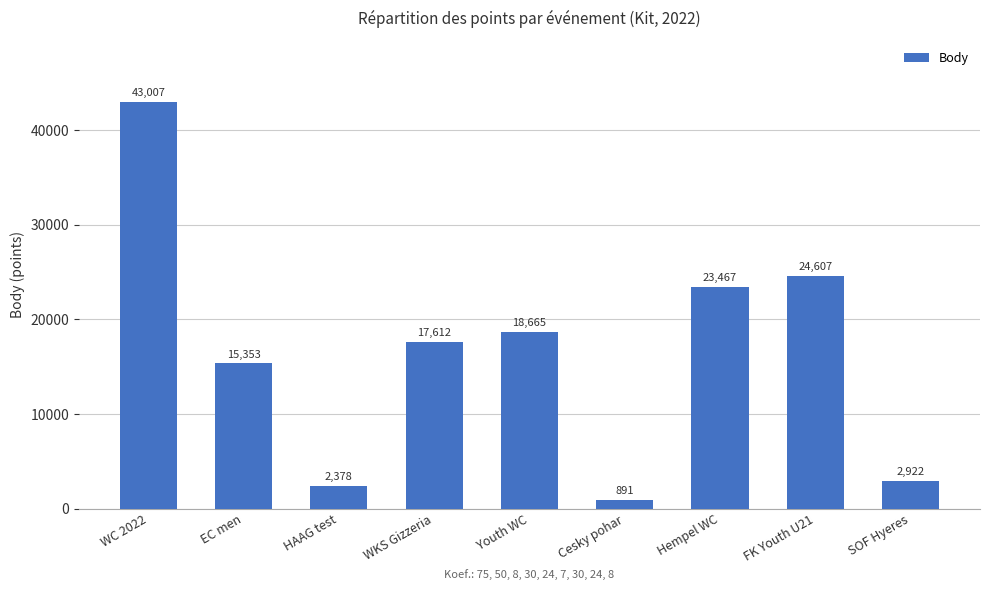

What position from the right is Hempel WC?

3